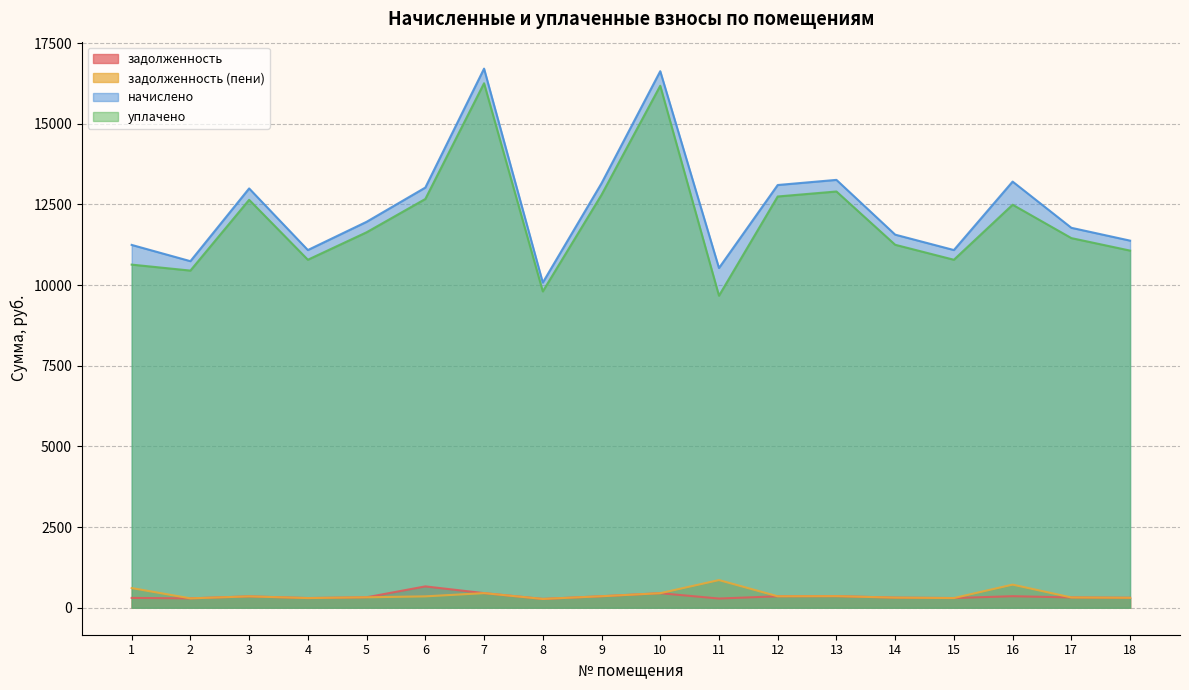

Reading left to right, what are all the values shown in this chart?

задолженность: 1=305.3	2=291.3	3=352.8	4=300.6	5=324.7	6=662.5	7=453.3	8=273.6	9=356.4	10=451.4	11=285.8	12=355.7	13=360.0	14=313.9	15=301.0	16=358.6	17=319.7	18=308.9
задолженность (пени): 1=610.6	2=291.6	3=352.8	4=300.4	5=324.7	6=353.5	7=453.6	8=273.6	9=357.1	10=451.4	11=858.0	12=355.7	13=360.0	14=313.8	15=301.0	16=717.1	17=319.4	18=308.9
начислено: 1=11244.5	2=10740.6	3=12994.8	4=11085.4	5=11960.5	6=13021.3	7=16707.6	8=10077.6	9=13153.9	10=16628.0	11=10528.4	12=13100.9	13=13260.0	14=11562.7	15=11085.4	16=13207.0	17=11774.9	18=11377.1
уплачено: 1=10633.9	2=10449.0	3=12642.0	4=10784.9	5=11635.8	6=12667.8	7=16254.0	8=9804.0	9=12796.8	10=16176.6	11=9670.9	12=12745.2	13=12900.0	14=11248.9	15=10784.4	16=12489.8	17=11455.5	18=11068.2